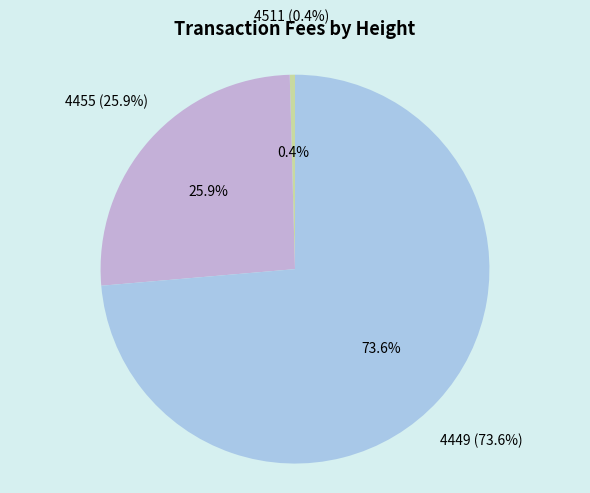

What is the majority slice?

4449